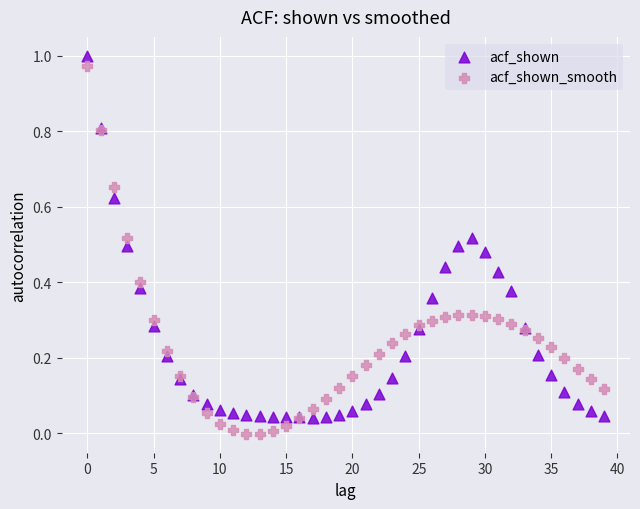

Which series contains the lowest Y value?

acf_shown_smooth